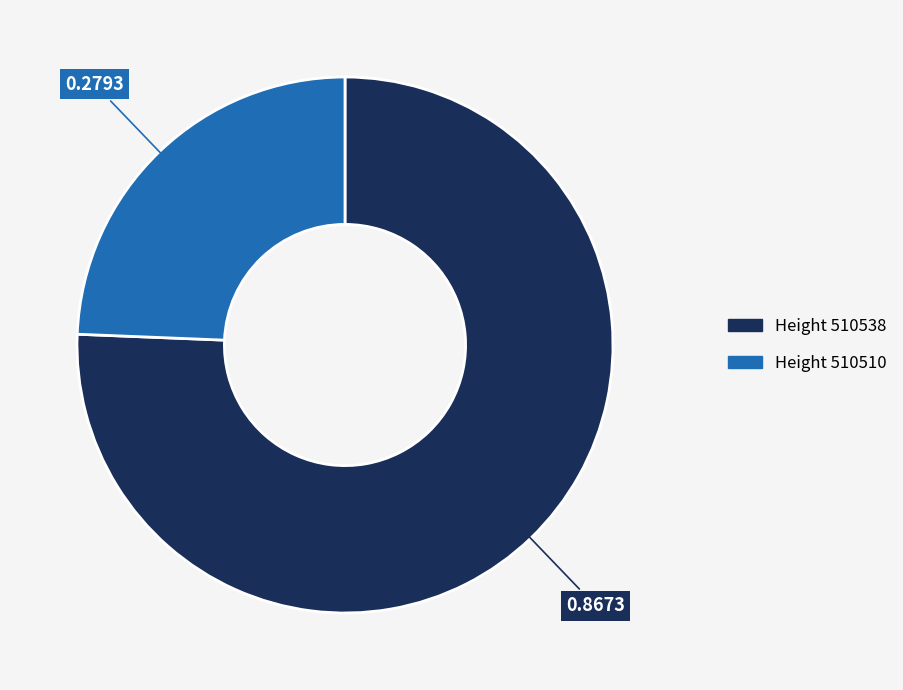

Is there any slice that represents more than half of the pie?

Yes